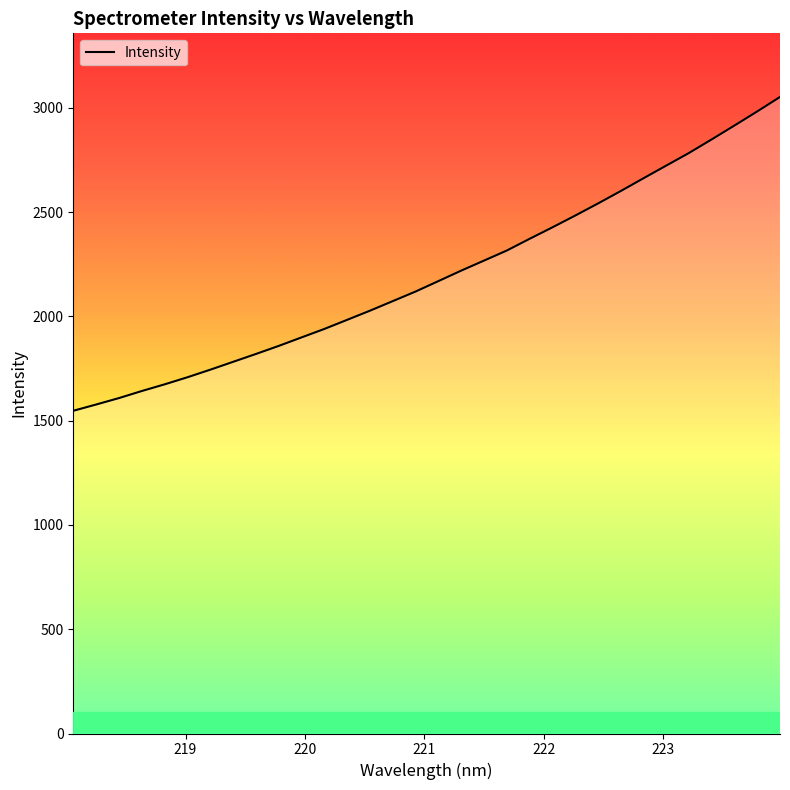

What is the difference between the maximum and minimum values?

1504.6